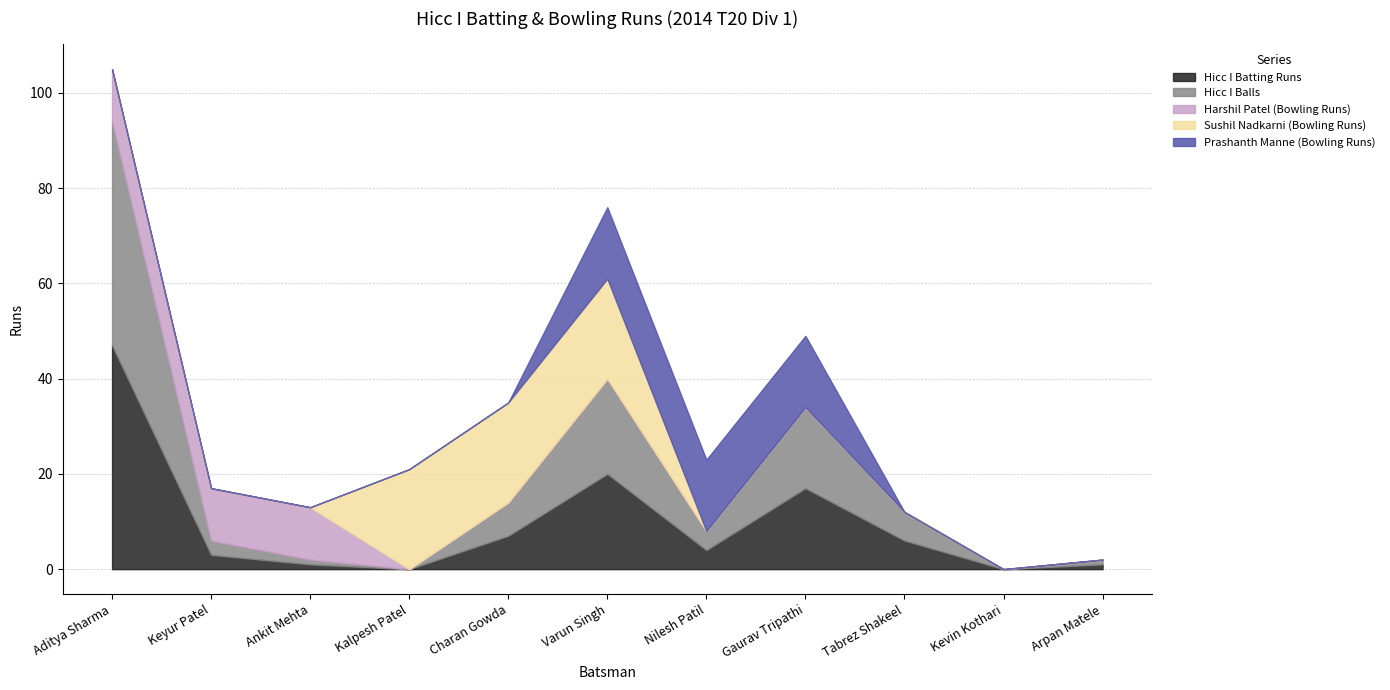

Where do Prashanth Manne (Bowling Runs) and Sushil Nadkarni (Bowling Runs) first cross each other?

Varun Singh and Nilesh Patil